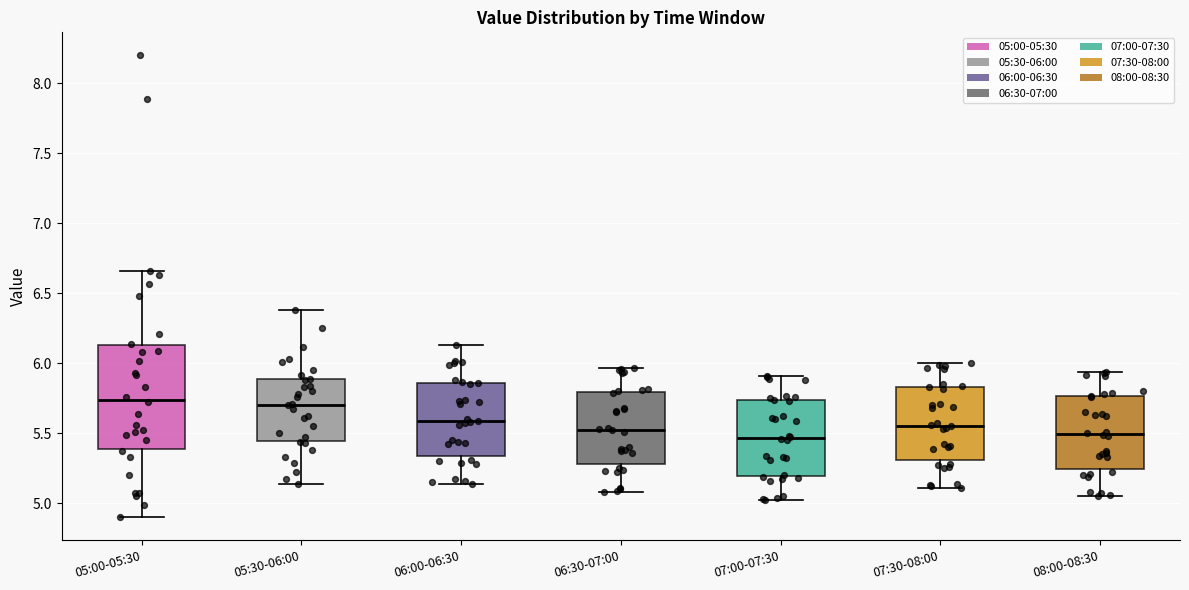

Where does the lower whisker of the box for 08:00-08:30 end on the y-axis? The values are not printed on the chart, so give them approximately, as read against the axis.

5.05